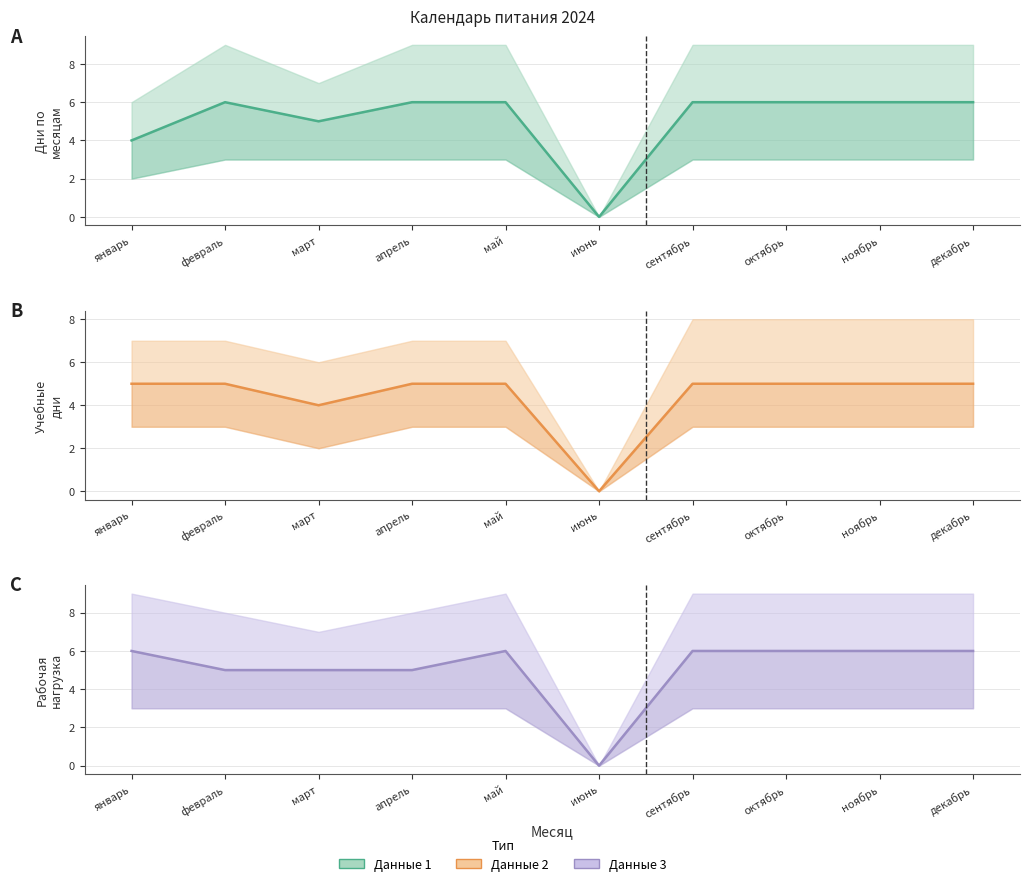

What are all the series names shown in the legend?

Данные 1, Данные 2, Данные 3